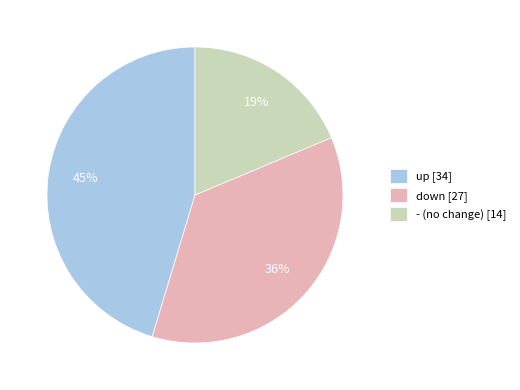

Count the number of slices in the pie.

3